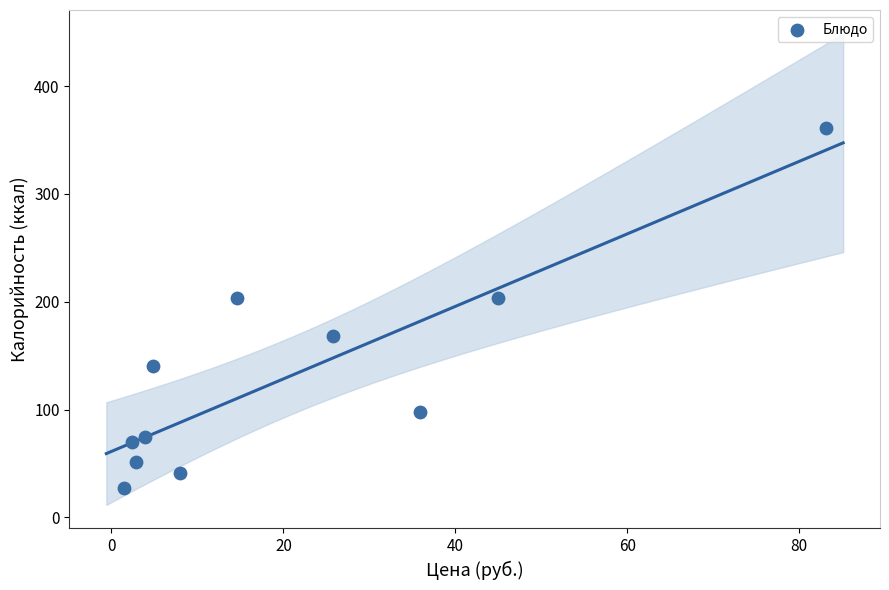

What is the average Y value?

130.8